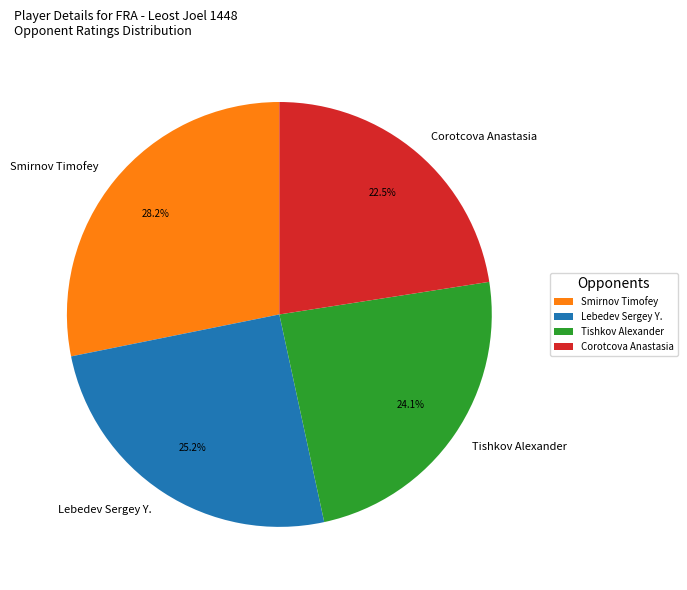

Is there a majority slice in this chart?

No